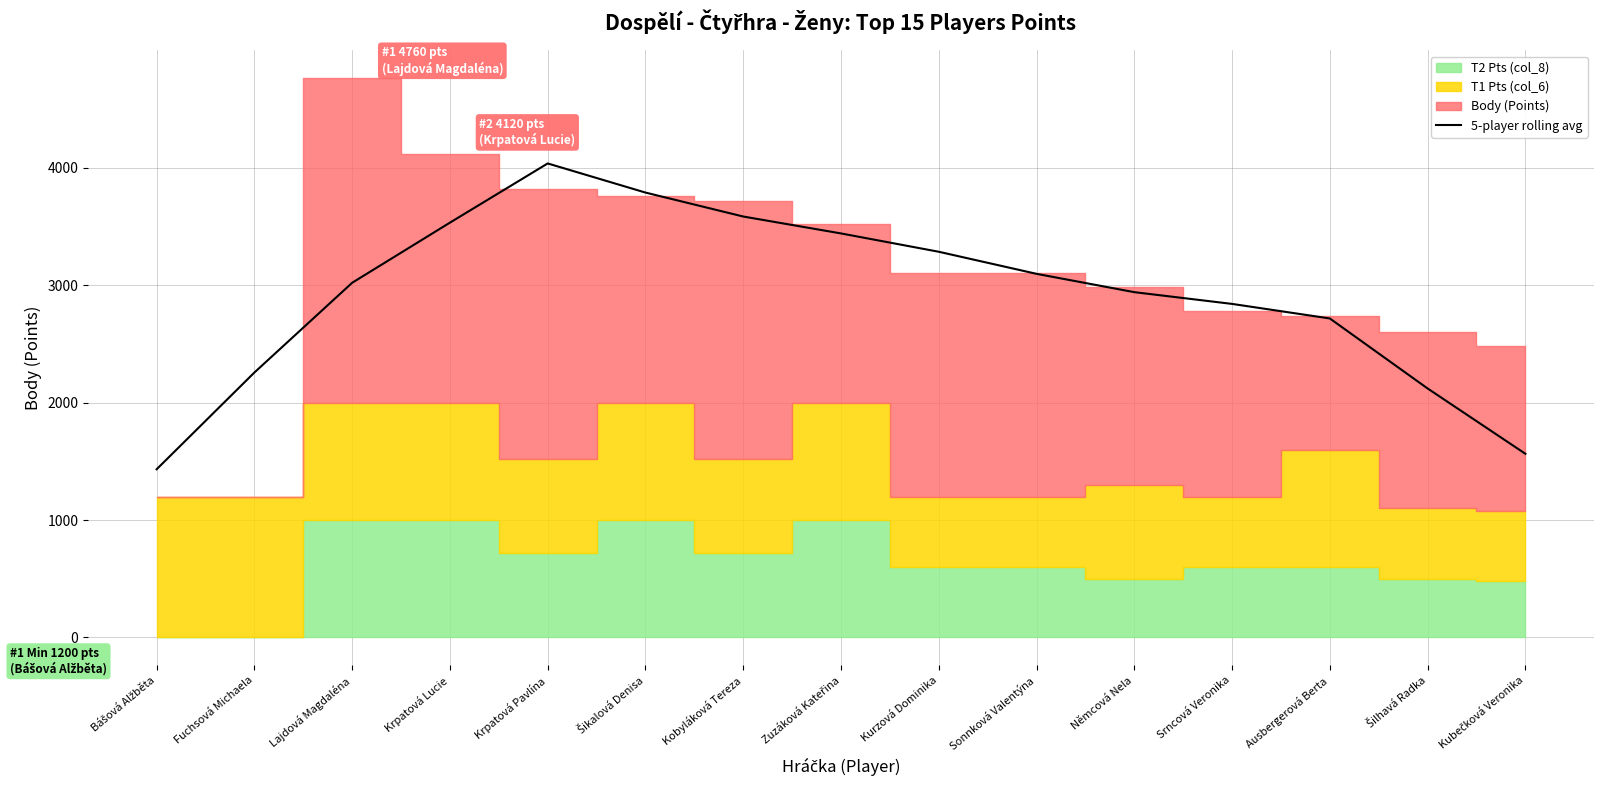

Between Ausbergerová Berta and Němcová Nela, which is larger?

Němcová Nela